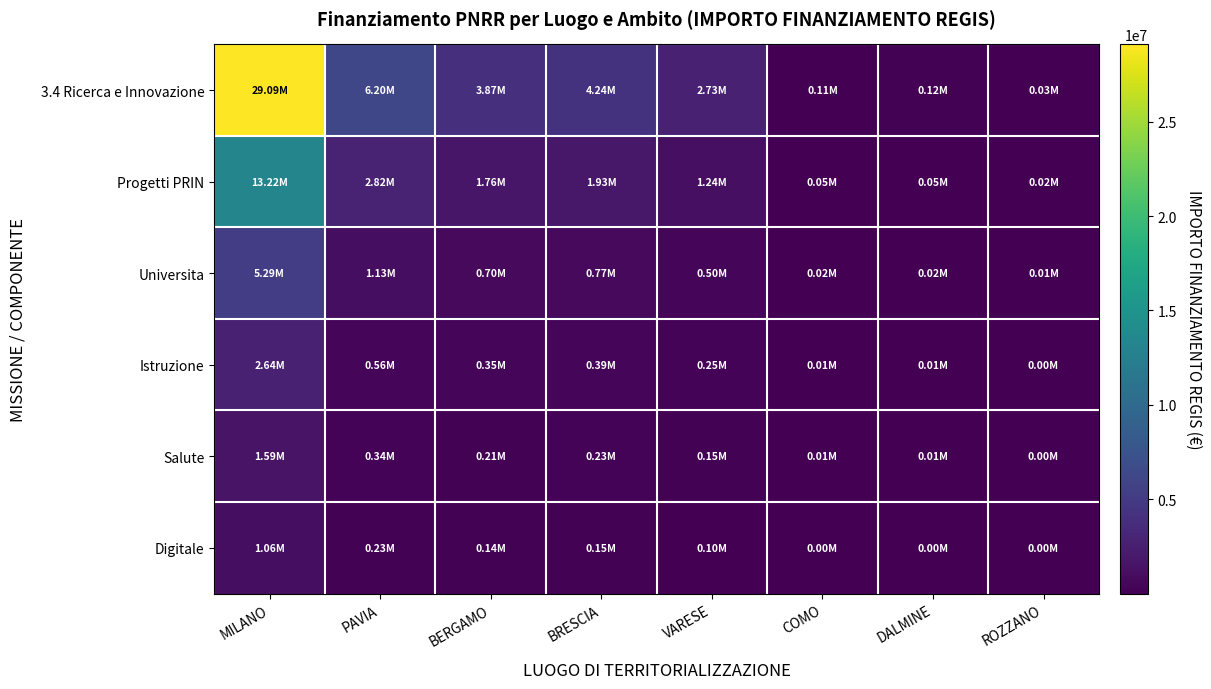

What is the smallest value displayed?

1241.2